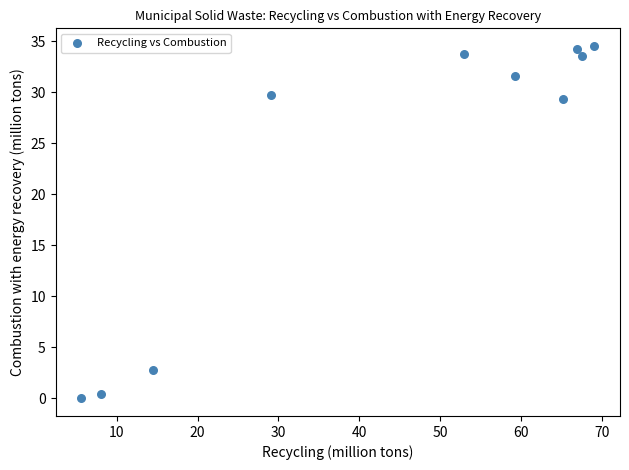

What Y value in the scatter plot is closest to 17?

29.3